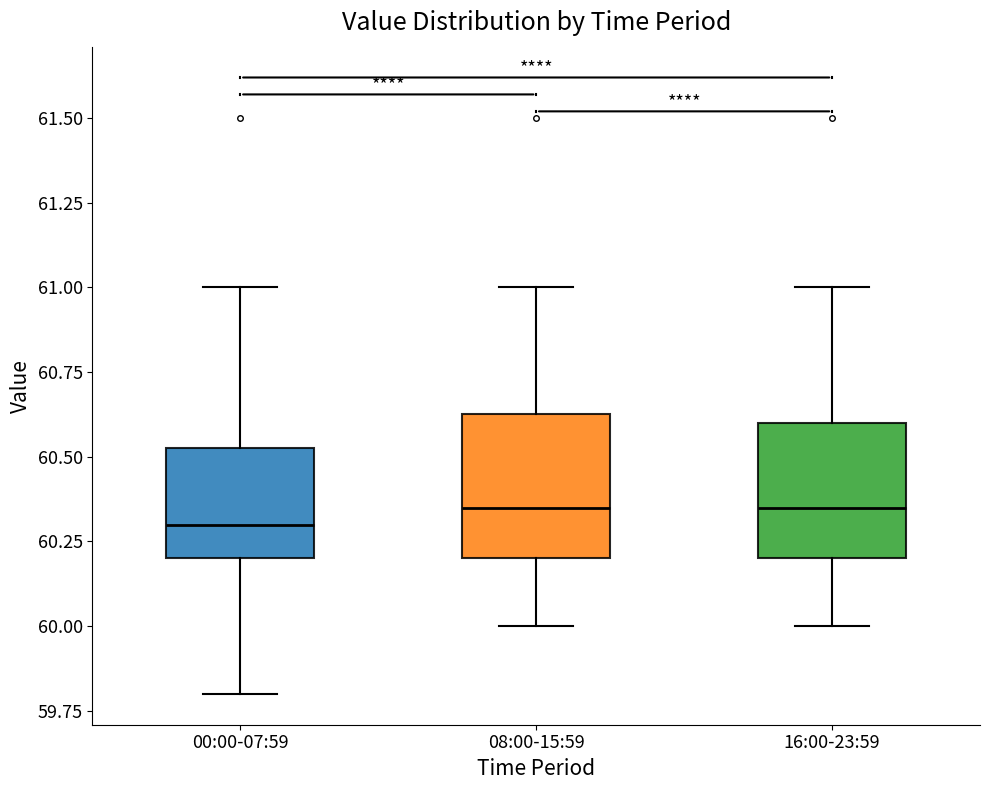

Reading left to right, read every box against the y-axis: the position of its median line, the range the box covers, and the ends of its whiskers. The values are not printed on the chart, so give them approximately, as read against the axis.

00:00-07:59: median 60.30, box 60.20 to 60.55, whiskers 59.80 to 61.00
08:00-15:59: median 60.35, box 60.20 to 60.65, whiskers 60.00 to 61.00
16:00-23:59: median 60.35, box 60.20 to 60.60, whiskers 60.00 to 61.00